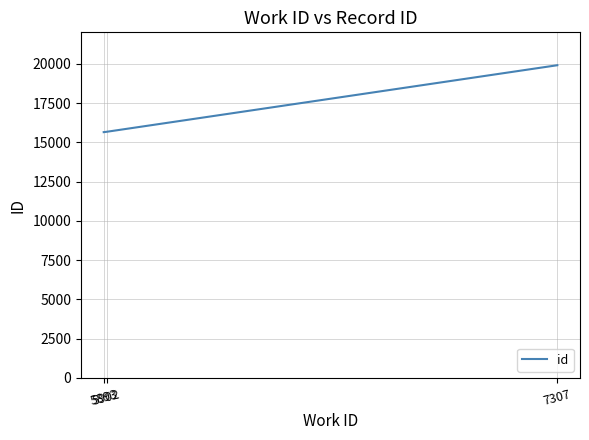

What is the average value?

17074